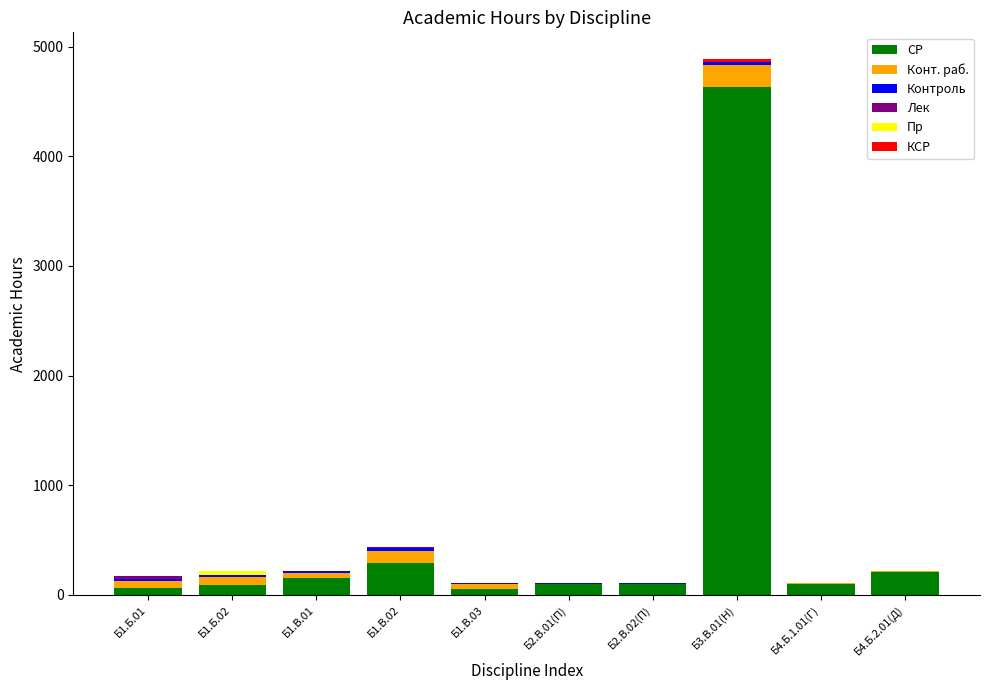

At which category is the sum across all series the highest?

Б3.В.01(Н)